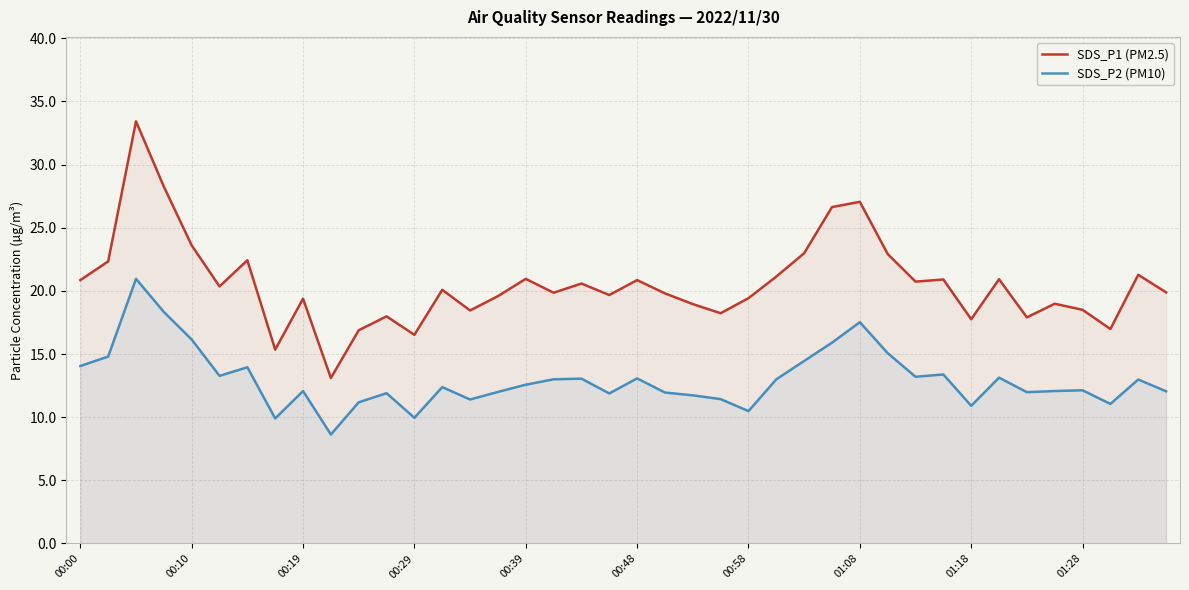

What is the lowest value of the SDS_P2 (PM10) series?

8.6